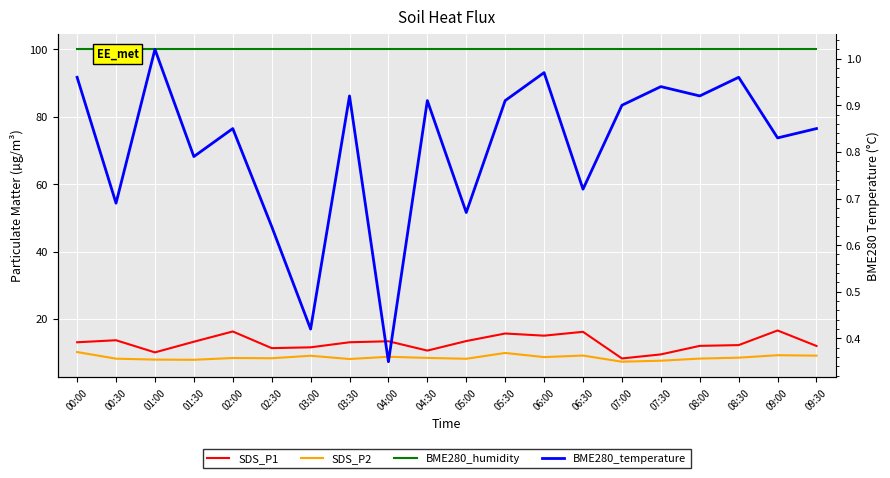

In SDS_P2, how many points are lower than both neighbors (excluding endpoints)?

6